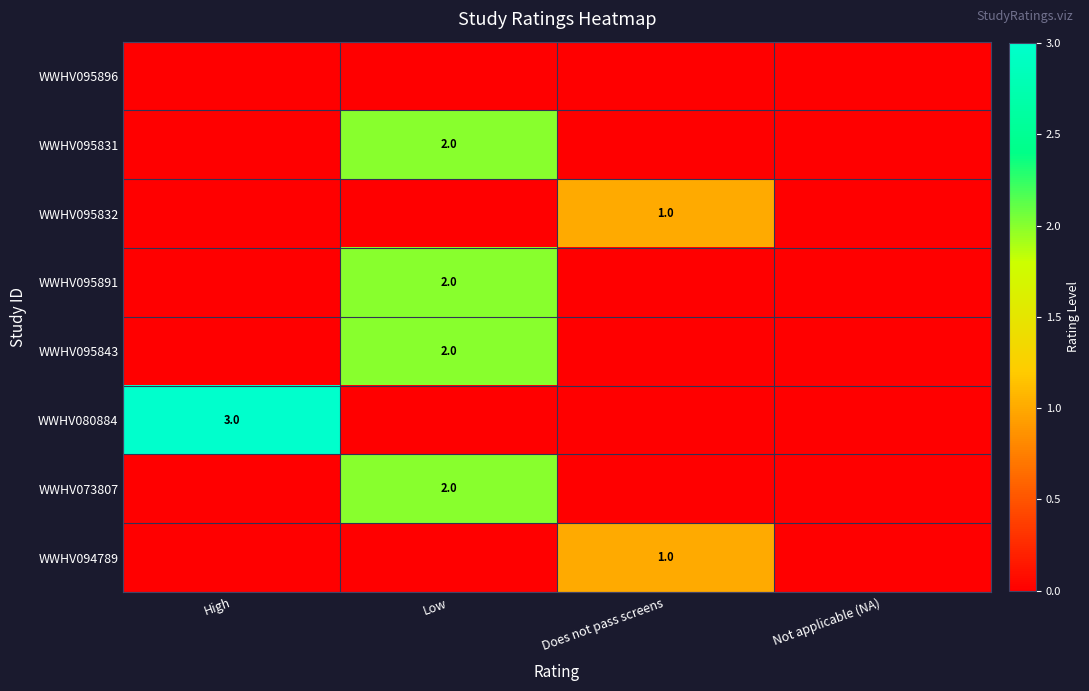

The WWHV095831 series shows 3 at Low. True or false?

False